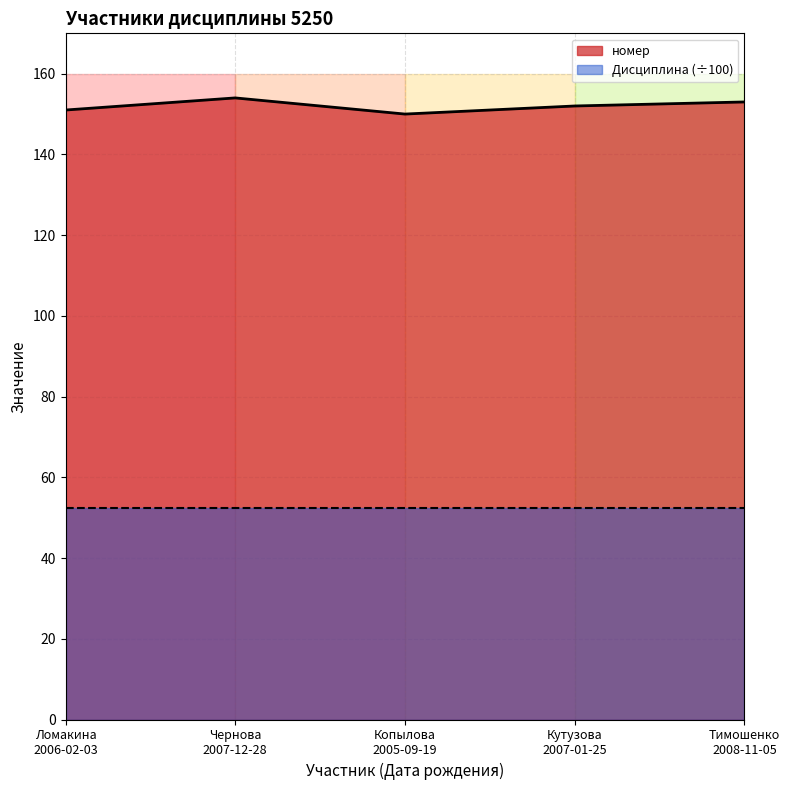

What position from the right is Копылова
2005-09-19?

3